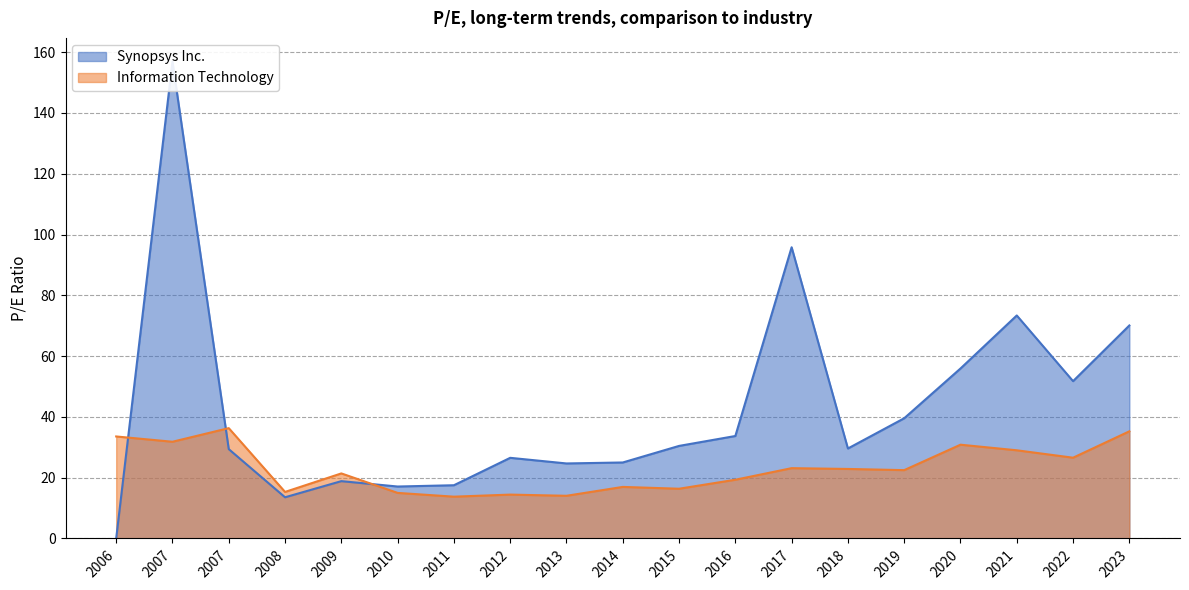

Reading left to right, transcribe all the data shown in this chart.

Synopsys Inc.: 0.0	156.9	29.4	13.6	18.9	17.1	17.5	26.5	24.7	25.0	30.4	33.7	95.8	29.6	39.5	55.9	73.4	51.8	70.1
Information Technology: 33.6	31.8	36.3	15.3	21.4	15.0	13.8	14.4	14.0	17.0	16.4	19.3	23.1	22.9	22.5	30.9	29.0	26.6	35.2